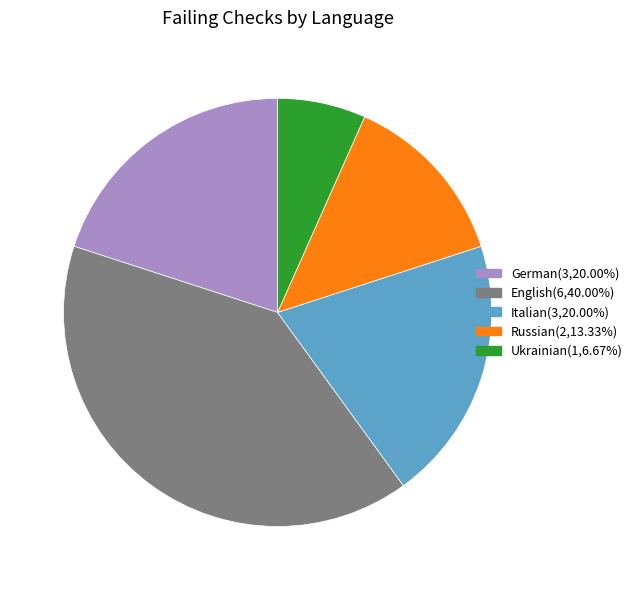

Is there any slice that represents more than half of the pie?

No